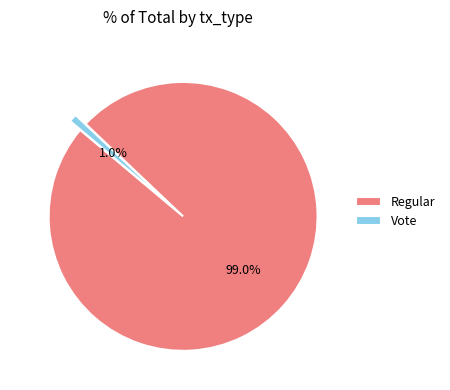

To the nearest percent, what is the average slice percentage?

50%